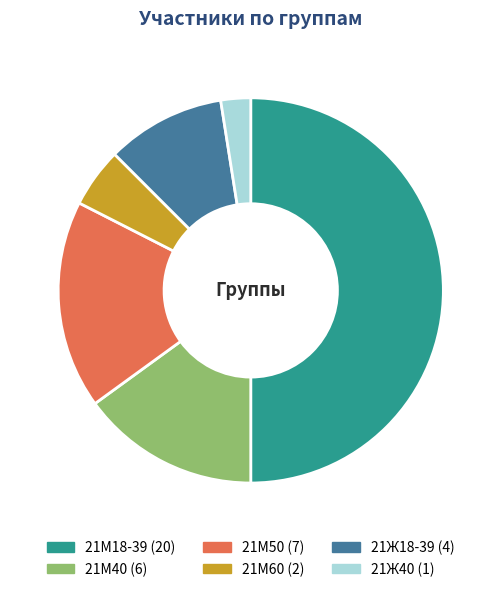

Between 21Ж40 and 21М40, which is larger?

21М40